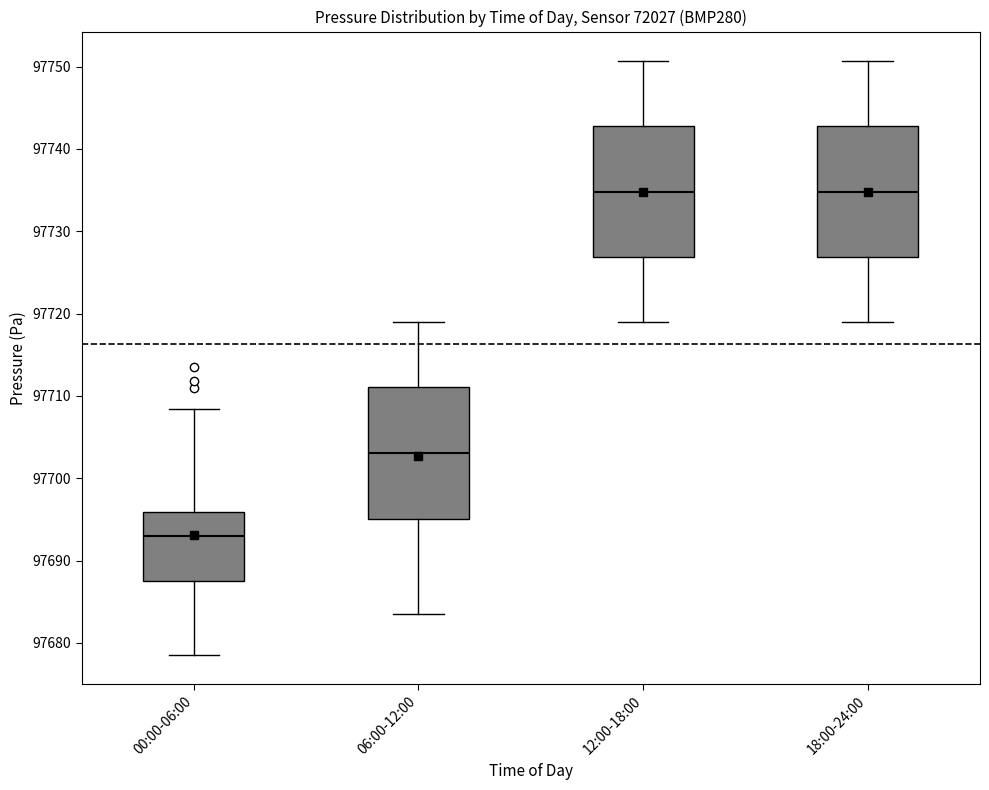

Reading left to right, read every box against the y-axis: the position of its median line, the range the box covers, and the ends of its whiskers. The values are not printed on the chart, so give them approximately, as read against the axis.

00:00-06:00: median 97693, box 97688 to 97696, whiskers 97679 to 97708
06:00-12:00: median 97703, box 97695 to 97711, whiskers 97684 to 97719
12:00-18:00: median 97735, box 97727 to 97743, whiskers 97719 to 97751
18:00-24:00: median 97735, box 97727 to 97743, whiskers 97719 to 97751